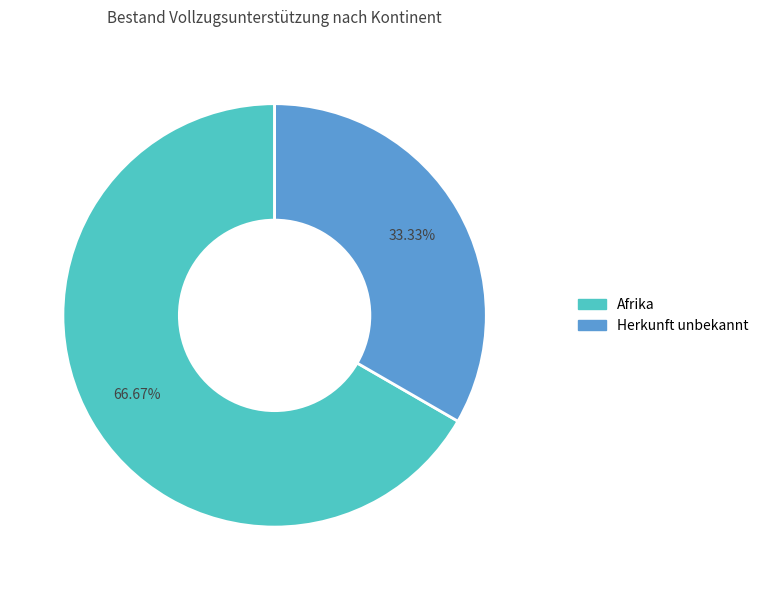

The Afrika slice represents 57% of the pie. True or false?

False